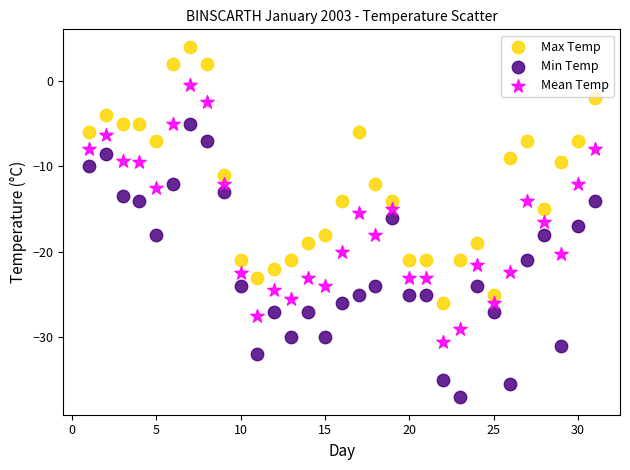

Which series has the largest Y range (max minus min)?

Min Temp